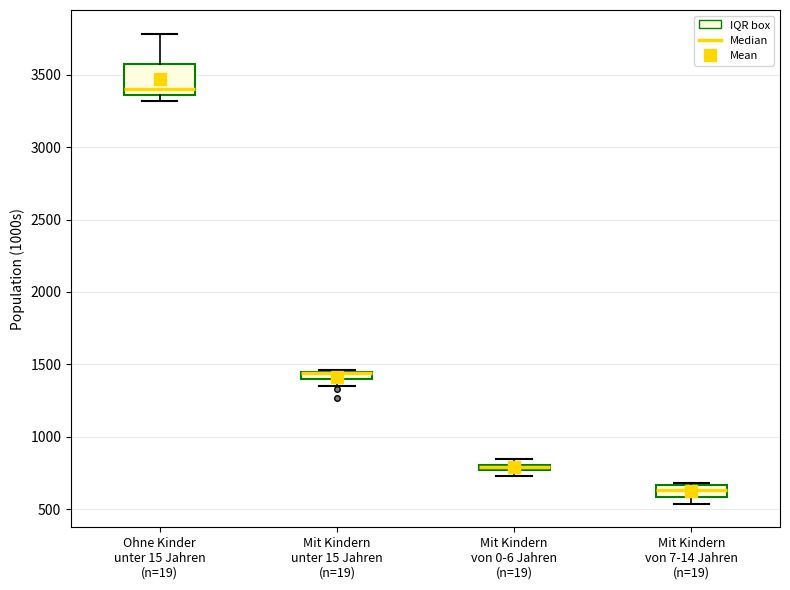

Where is the upper edge of the box for Mit Kindern von 0-6 Jahren (n=19) on the y-axis? The values are not printed on the chart, so give them approximately, as read against the axis.

800